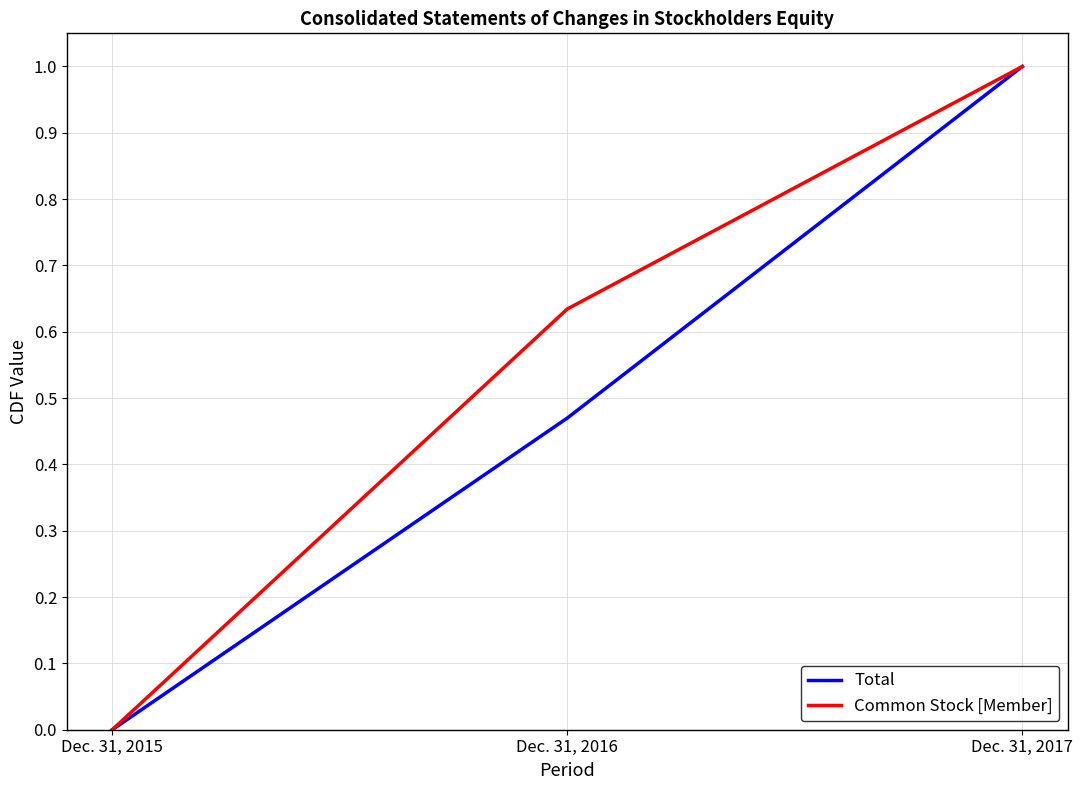

What is the maximum value shown in the chart?

1.0